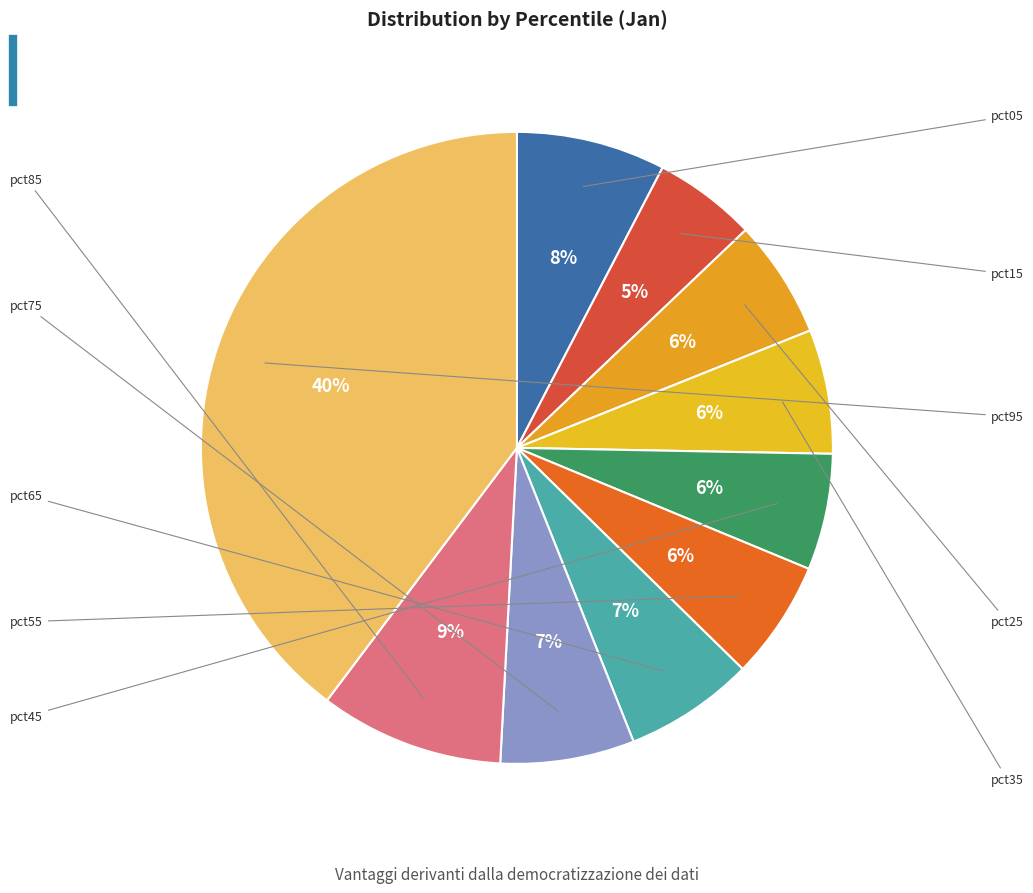

How many segments does this pie chart have?

10